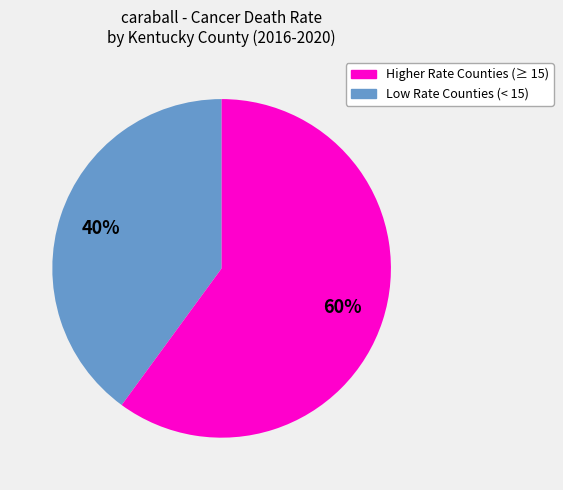

To the nearest percent, what is the average slice percentage?

50%